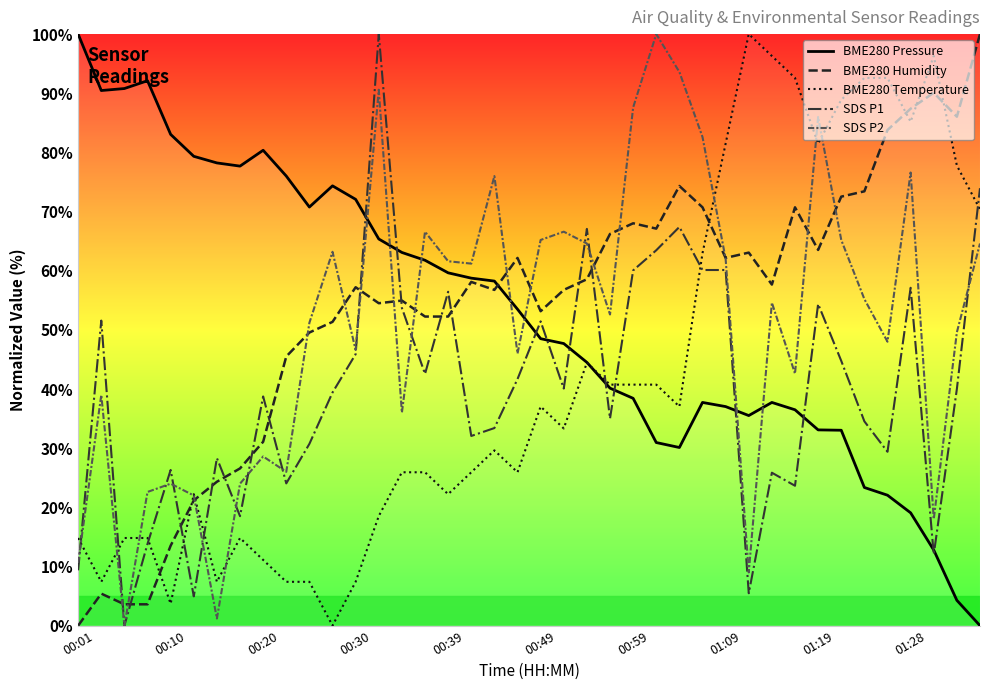

Reading right to left, what are all the values shown in this chart?

BME280 Pressure: 0.0	4.3	12.8	19.1	22.0	23.4	33.0	33.1	36.5	37.7	35.5	37.0	37.7	30.1	31.0	38.4	40.1	44.5	47.7	48.5	53.5	58.2	58.7	59.6	61.8	63.1	65.4	72.1	74.3	70.8	76.0	80.4	77.7	78.2	79.3	83.0	92.1	90.8	90.5	100.0
BME280 Humidity: 100.0	86.0	90.1	87.4	83.8	73.4	72.5	63.5	70.7	57.7	63.1	62.2	70.7	74.3	67.1	68.0	66.2	58.6	56.8	53.2	62.2	56.8	58.1	52.3	52.3	55.0	54.5	57.2	51.4	49.5	45.5	31.1	26.6	24.3	21.2	13.5	3.6	3.6	5.4	0.0
BME280 Temperature: 70.4	77.8	96.3	85.2	92.6	92.6	88.9	81.5	92.6	96.3	100.0	81.5	63.0	37.0	40.7	40.7	40.7	44.4	33.3	37.0	25.9	29.6	25.9	22.2	25.9	25.9	18.5	7.4	0.0	7.4	7.4	11.1	14.8	7.4	22.2	3.7	14.8	14.8	7.4	14.8
SDS P1: 73.9	40.0	12.0	57.1	29.4	34.5	44.8	54.4	23.6	25.9	5.5	60.1	60.1	67.4	63.5	60.1	35.0	67.1	40.1	51.4	41.7	33.4	32.1	56.4	42.6	53.7	100.0	45.9	39.4	30.7	24.0	38.7	18.5	28.3	4.9	26.3	13.8	0.0	51.6	9.4
SDS P2: 64.6	49.6	18.0	76.6	48.0	55.2	65.2	86.0	42.6	54.6	9.0	62.0	82.6	93.6	100.0	87.6	52.6	64.6	66.6	65.2	46.0	76.0	61.2	61.6	66.6	36.0	90.6	46.6	63.2	51.2	26.0	28.6	24.0	1.2	22.0	24.0	22.6	0.0	39.0	10.6